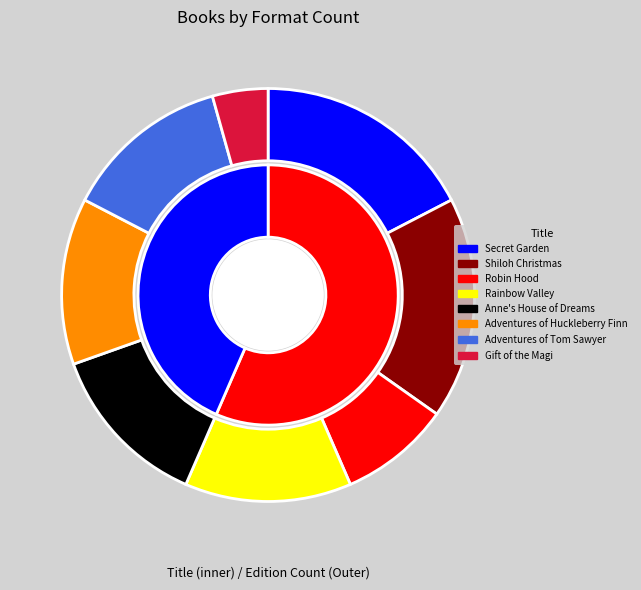

How many slices are in this pie chart?

8